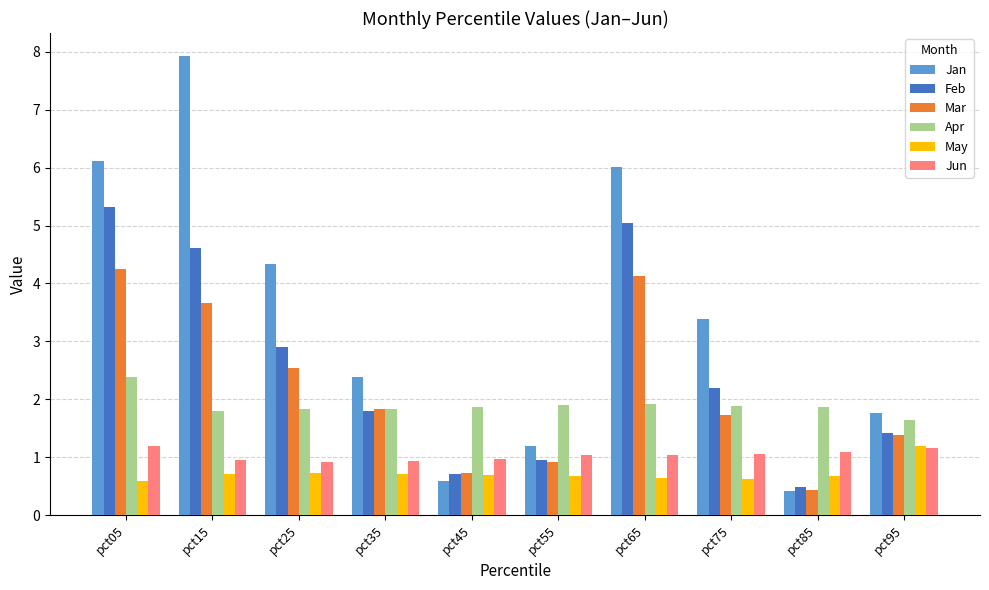

What is the difference between the Apr values at pct75 and pct95?

0.2